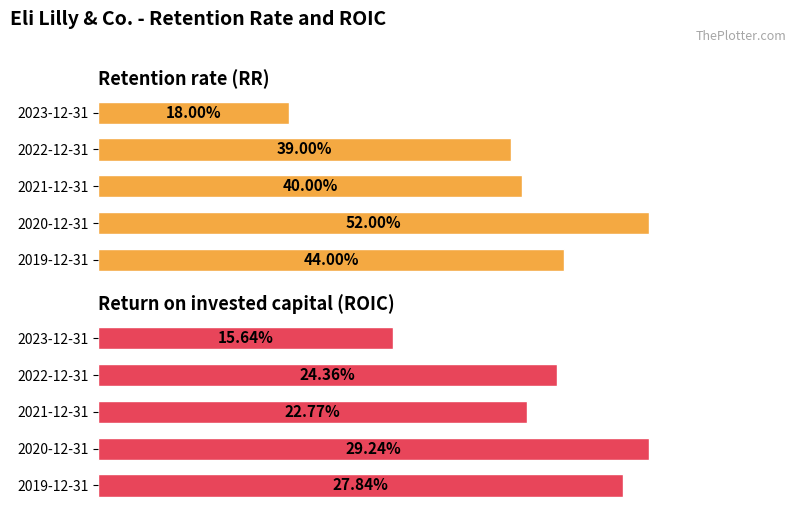

At how many categories does at least one series exceed 0?

5